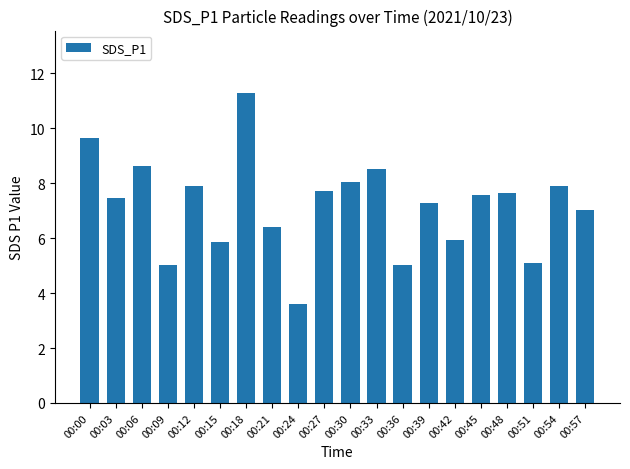

What is the difference between the maximum and minimum values?

7.7